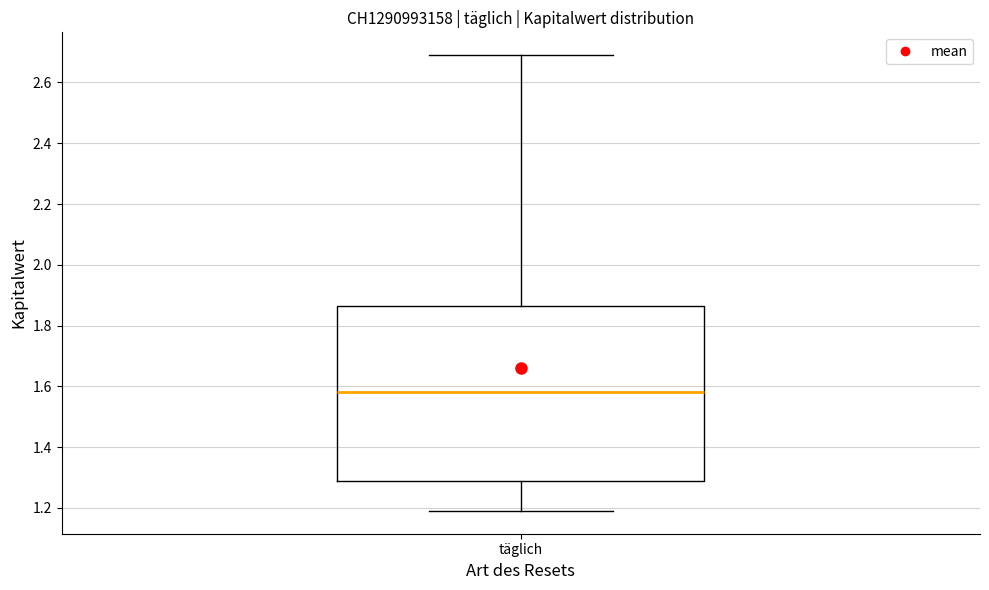

Transcribe this box plot: give where the median line is, the range the box spans, and where the two whiskers end, as read against the y-axis. The values are not printed on the chart, so give them approximately, as read against the axis.

median 1.58, box 1.30 to 1.86, whiskers 1.20 to 2.70